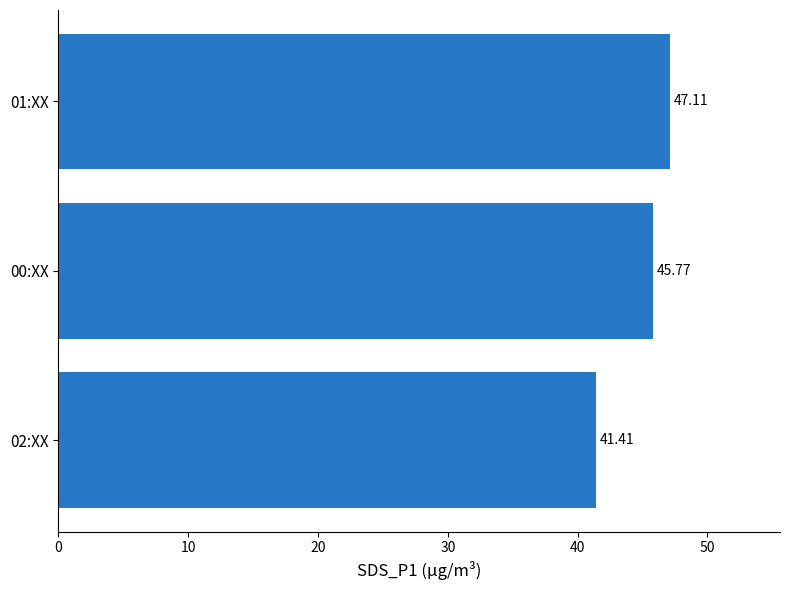

Rank the categories by value from highest to lowest.

01:XX, 00:XX, 02:XX